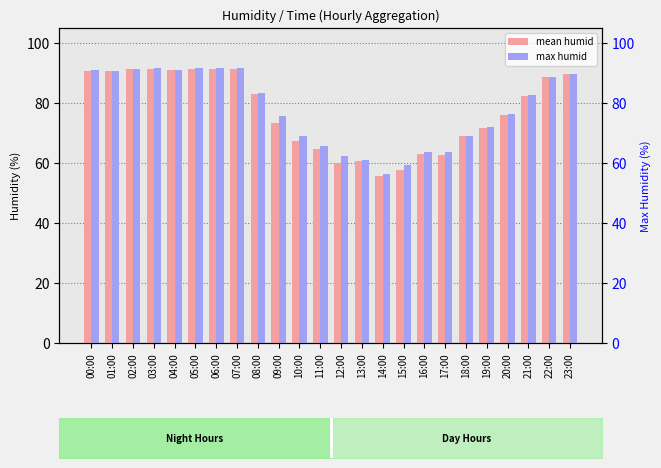

What is the difference between the maximum and minimum values in the max humid series?

35.6